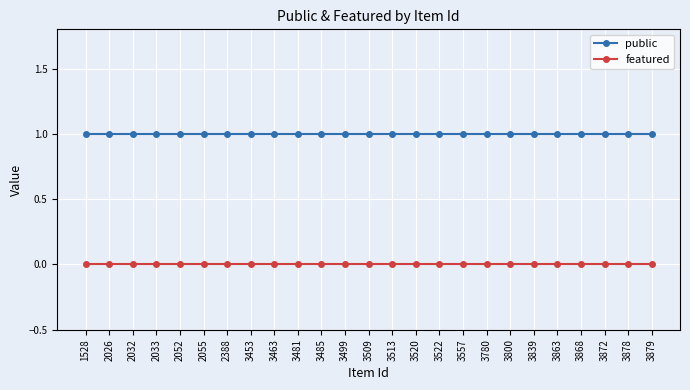

Reading left to right, transcribe all the data shown in this chart.

public: 1	1	1	1	1	1	1	1	1	1	1	1	1	1	1	1	1	1	1	1	1	1	1	1	1
featured: 0	0	0	0	0	0	0	0	0	0	0	0	0	0	0	0	0	0	0	0	0	0	0	0	0